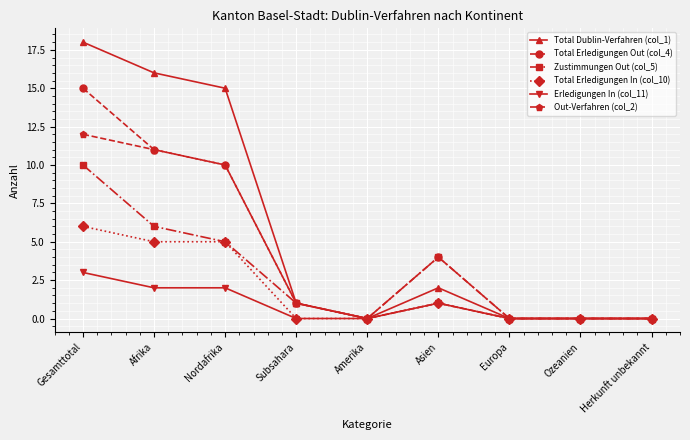

Is it true that Total Dublin-Verfahren (col_1) equals 16 at Afrika?

True